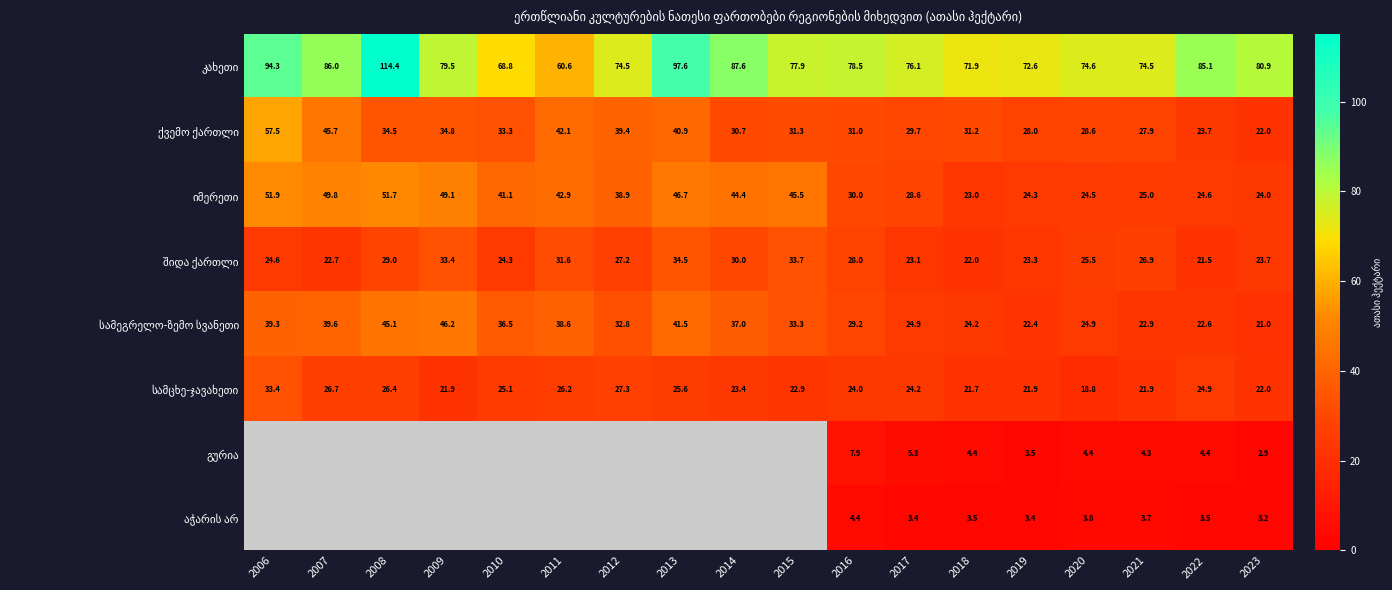

What is the difference between the highest and lowest values at 2021?

70.8